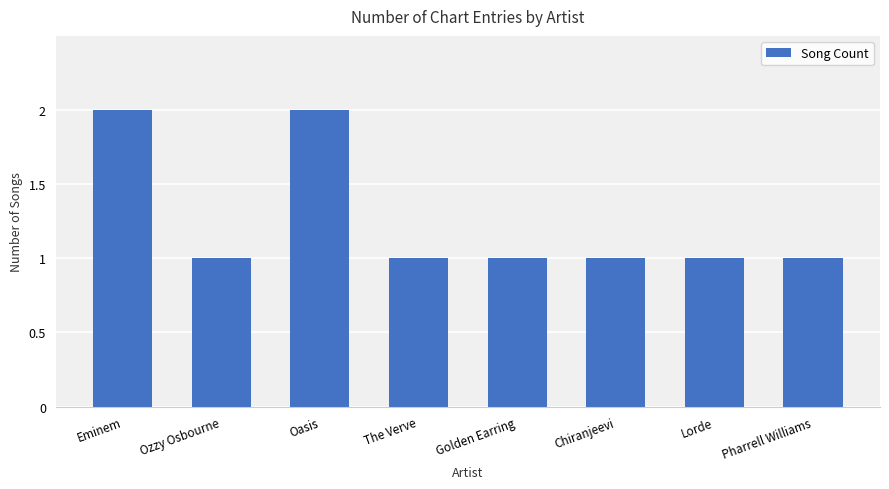

What is the difference between the values at Lorde and Eminem?

1